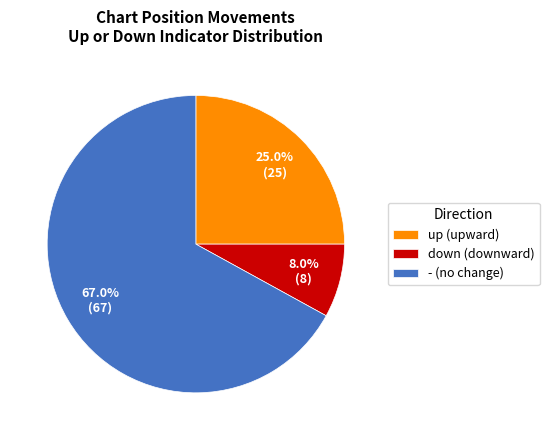

Do up and down together represent more than half of the pie?

No